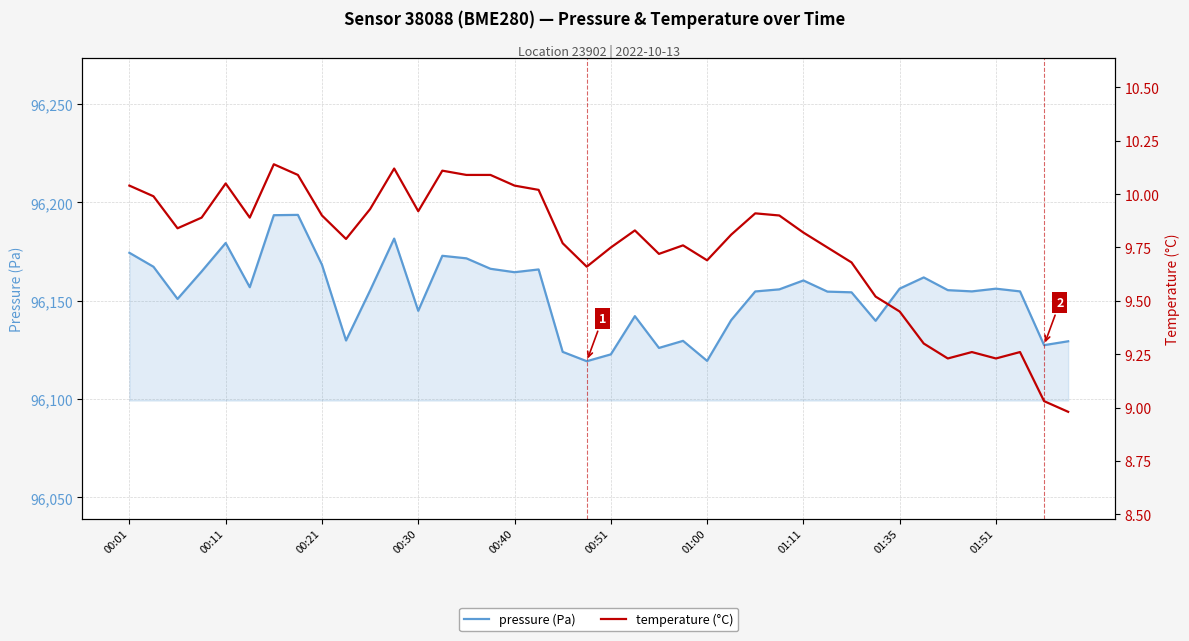

How many categories are shown in the chart?

40